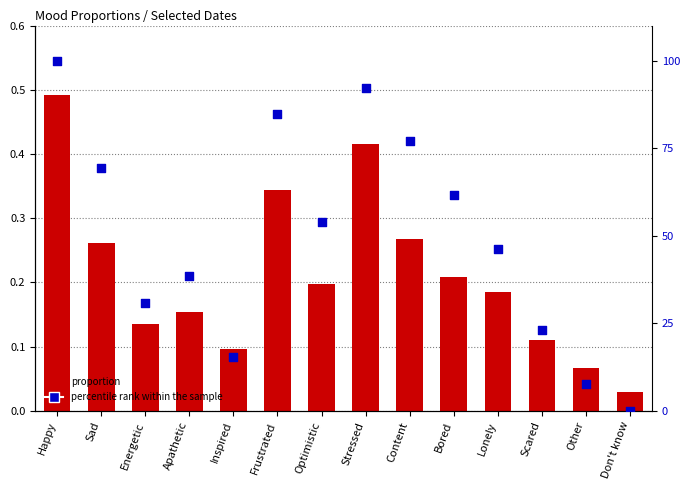

At which category is the sum across all series the highest?

Happy